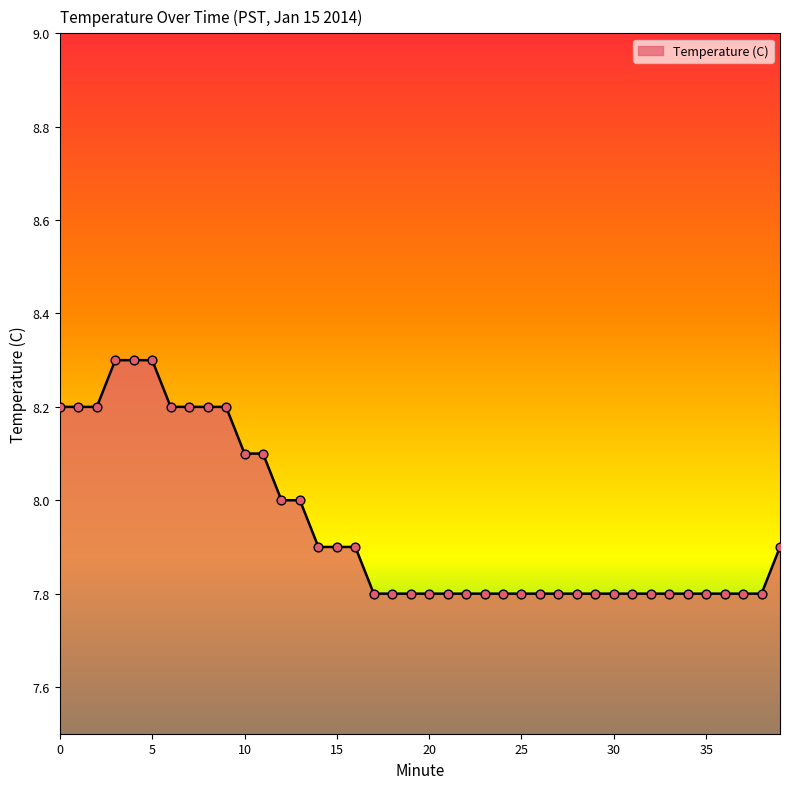

What is the maximum value shown in the chart?

8.3